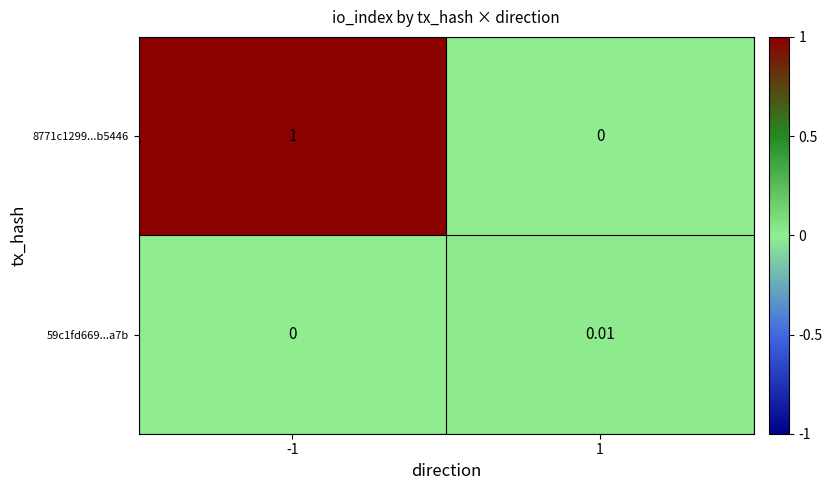

Is the value of 8771c1299...b5446 at 1 greater than the value of 59c1fd669...a7b at 1?

No